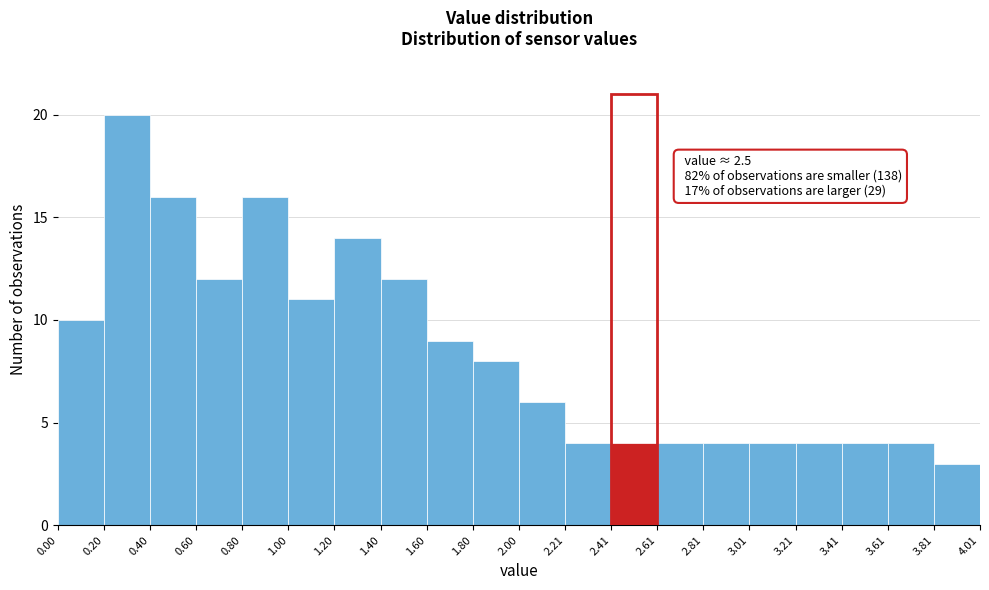

Over which range of the x-axis is the bar tallest?

0.20 to 0.40